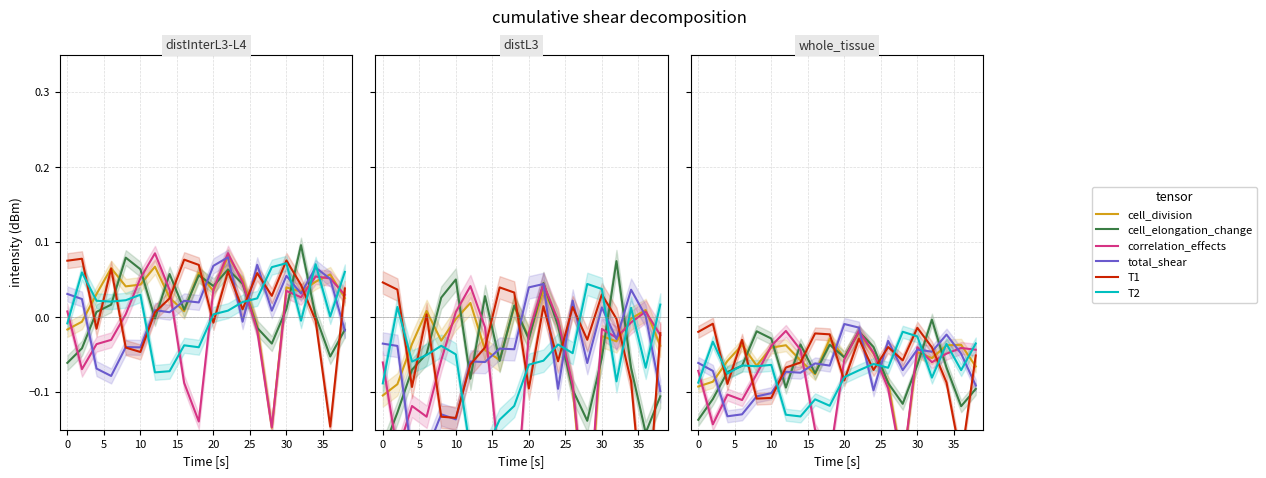

Between −5 and 14, which series saw the biggest shift?

correlation_effects